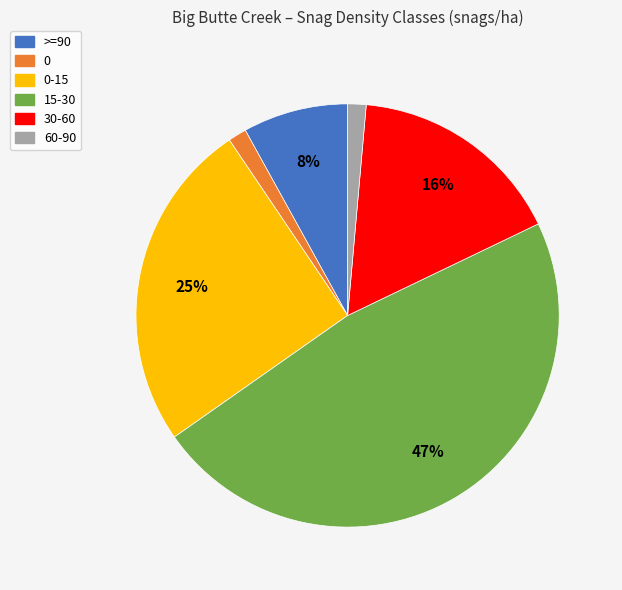

Which category has the biggest portion of the pie?

15-30